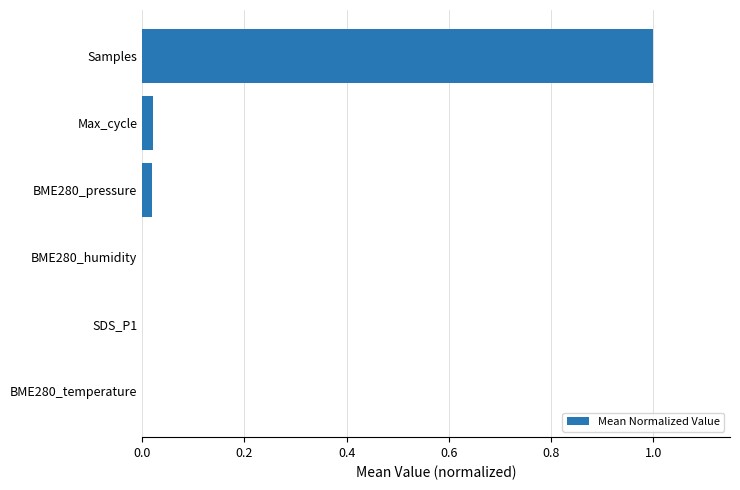

Which has a higher value, Samples or SDS_P1?

Samples